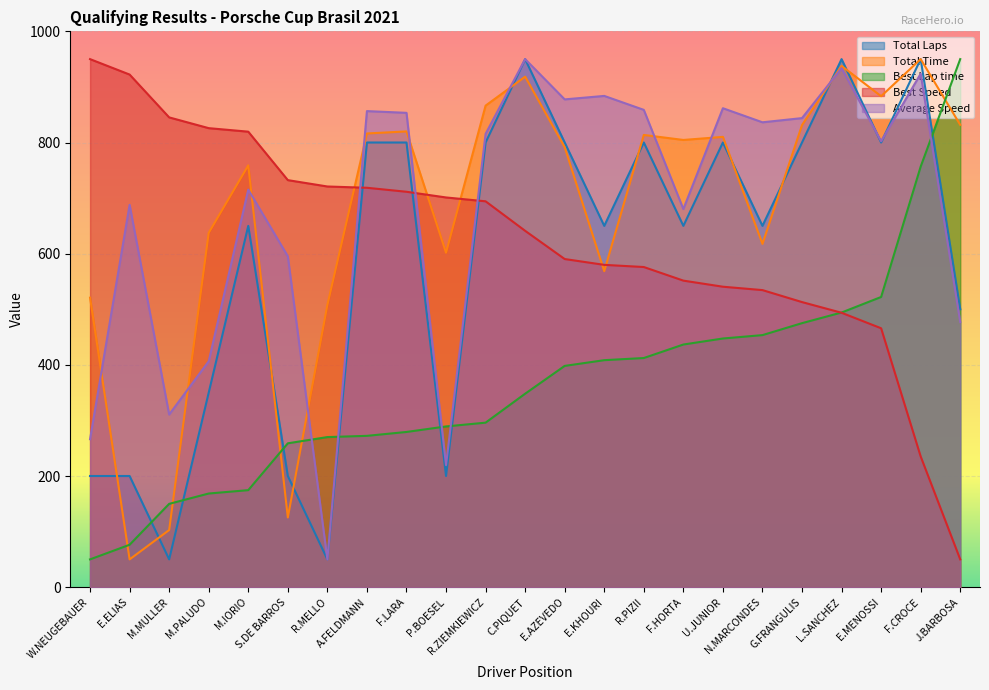

How many categories are shown in the chart?

23